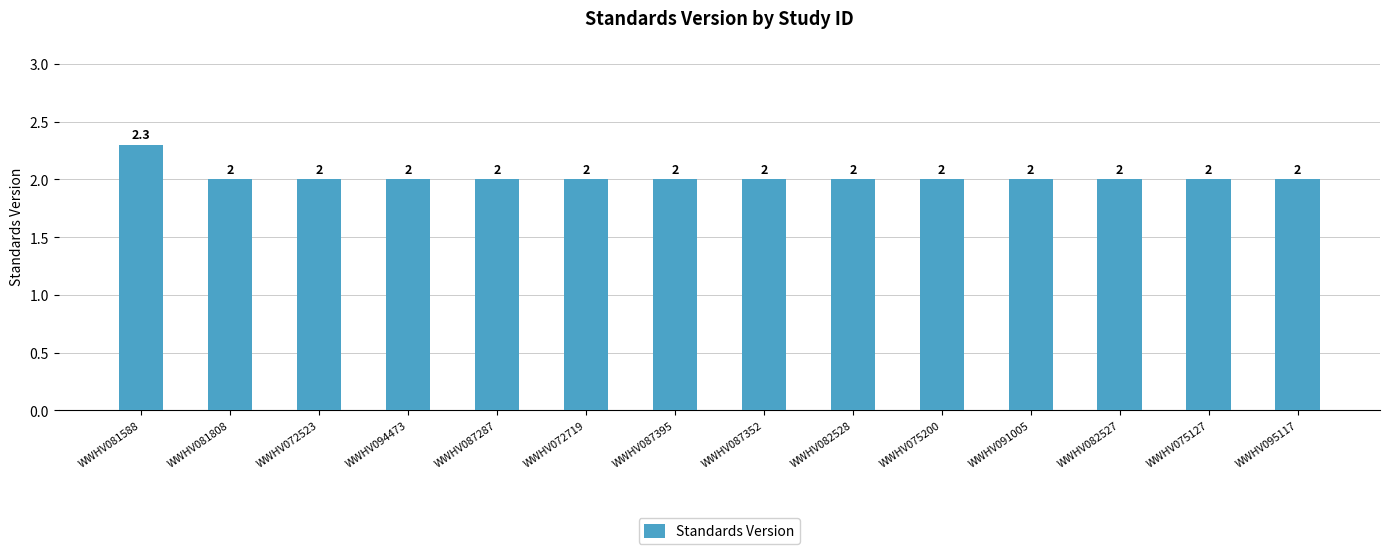

What is the difference between the maximum and minimum values?

0.3